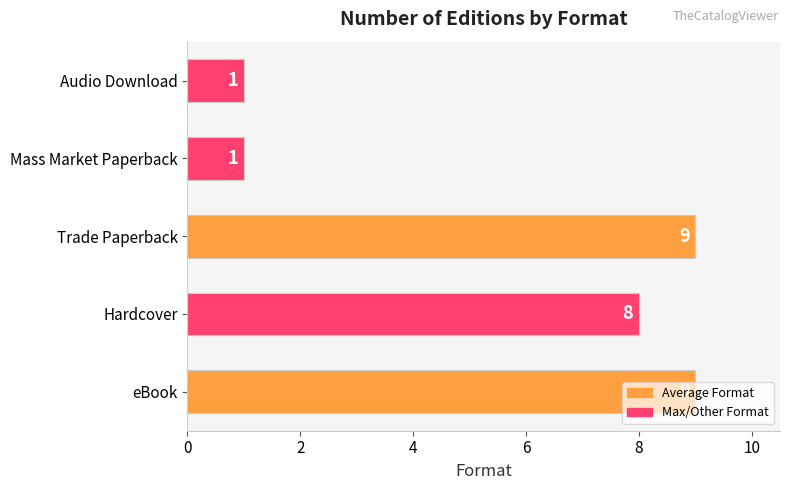

Where is the data nearest to the value 5?

Hardcover